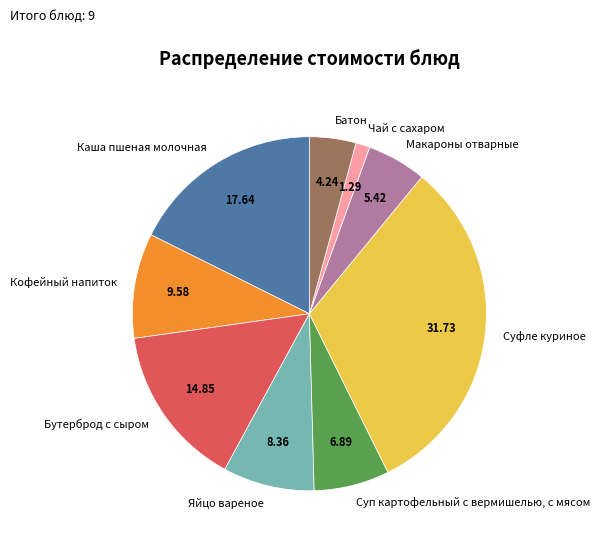

The Бутерброд с сыром slice represents 15% of the pie. True or false?

True